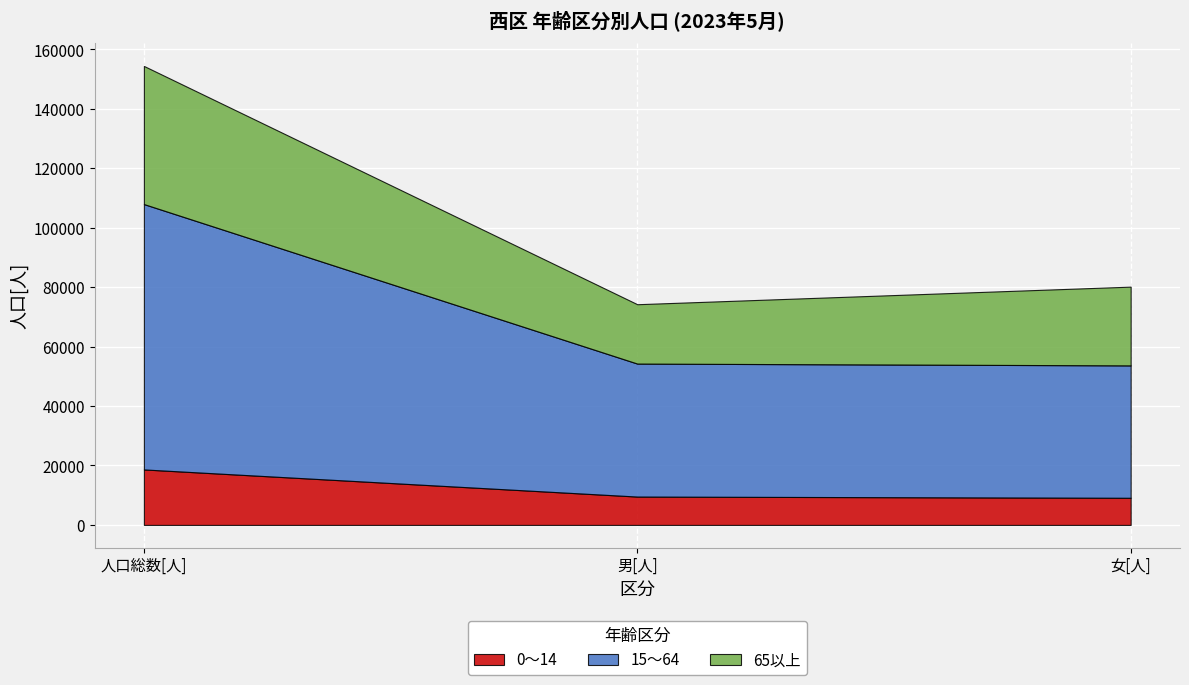

The 0～14 series shows 11523 at 人口総数[人]. True or false?

False